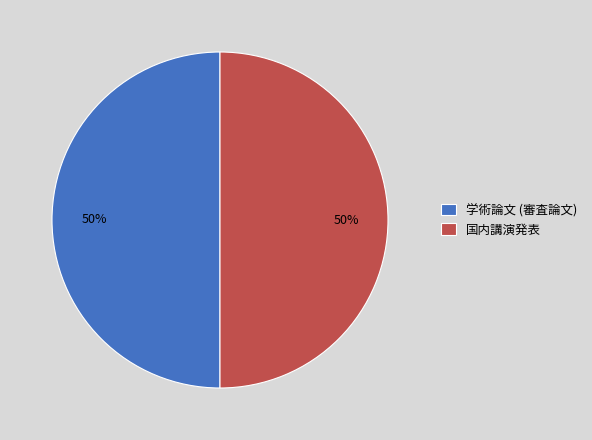

Combined, do 学術論文 (審査論文) and 国内講演発表 account for over 50%?

Yes